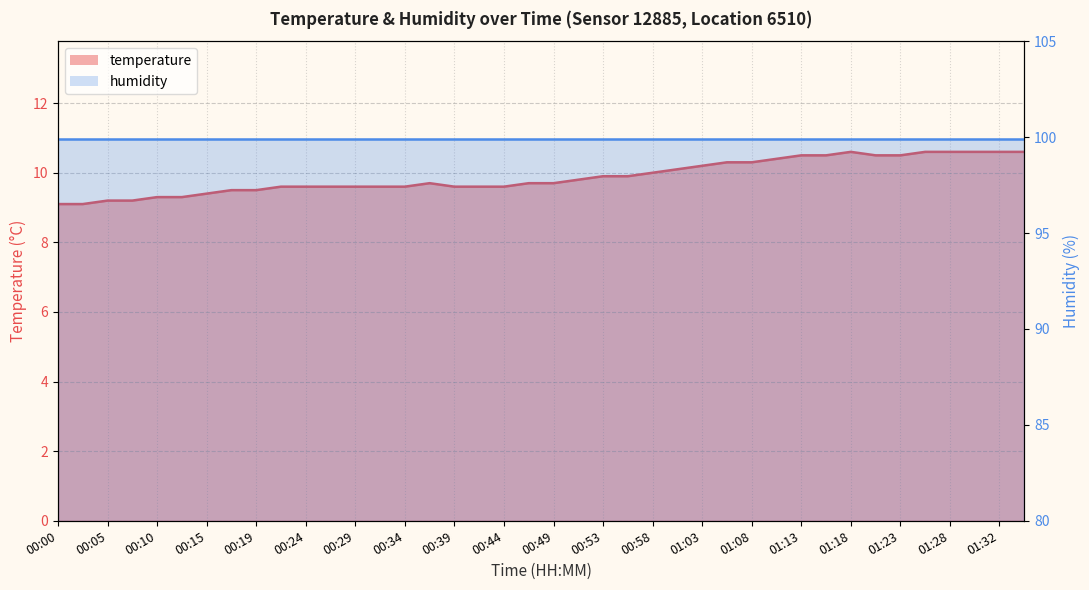

What is the sum of all values?

395.6